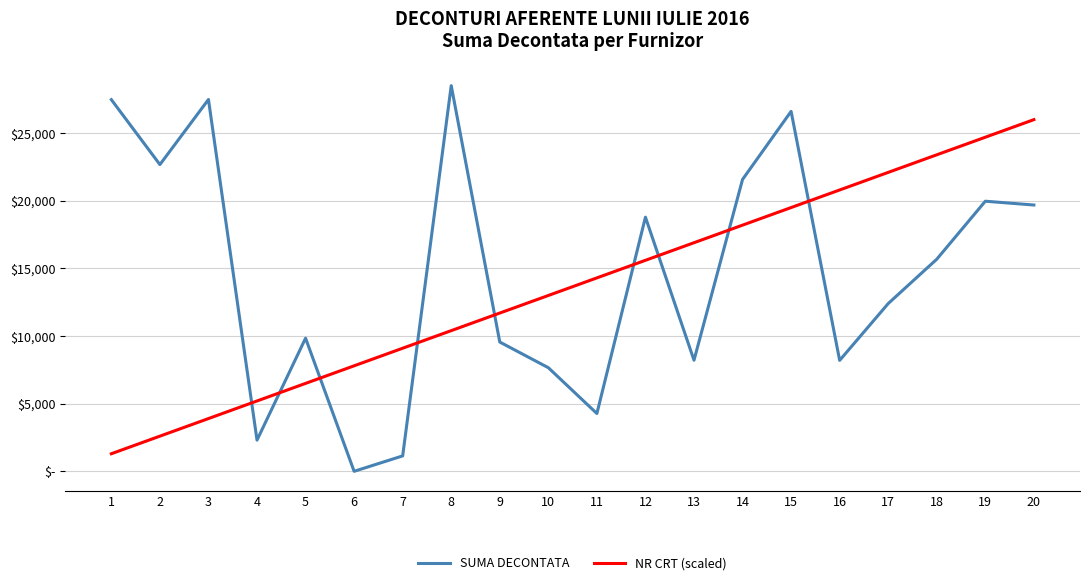

True or false: SUMA DECONTATA has a value of 27431.9 at 19.

False